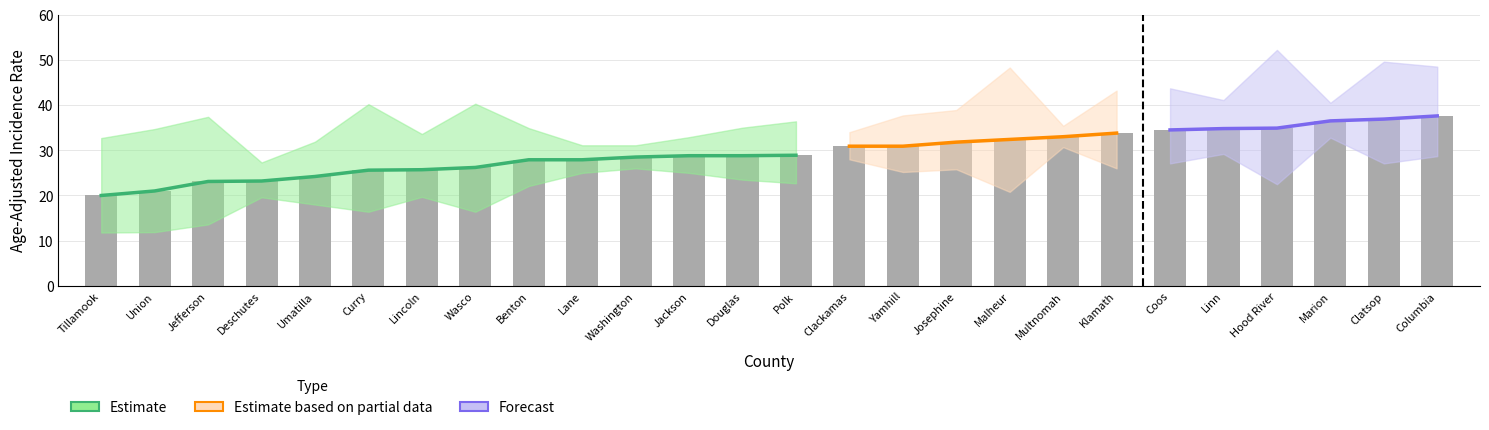

What is the maximum value shown in the chart?

52.2